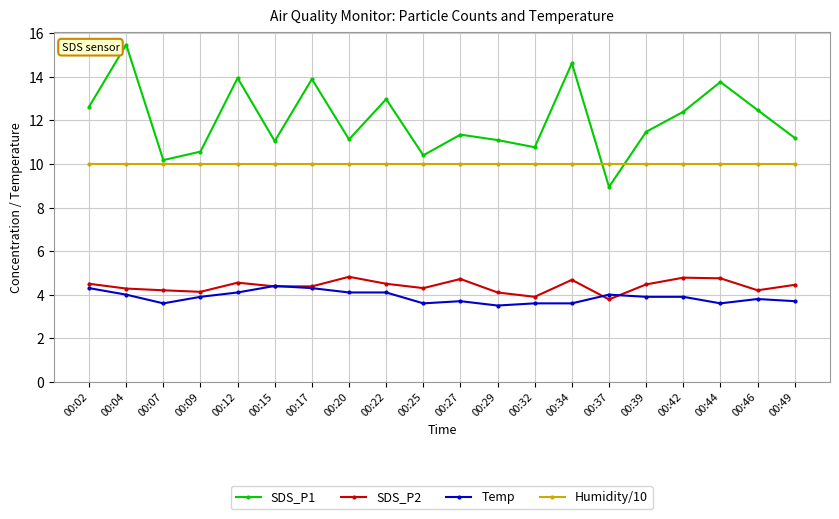

The Humidity/10 series shows 10.0 at 00:15. True or false?

True